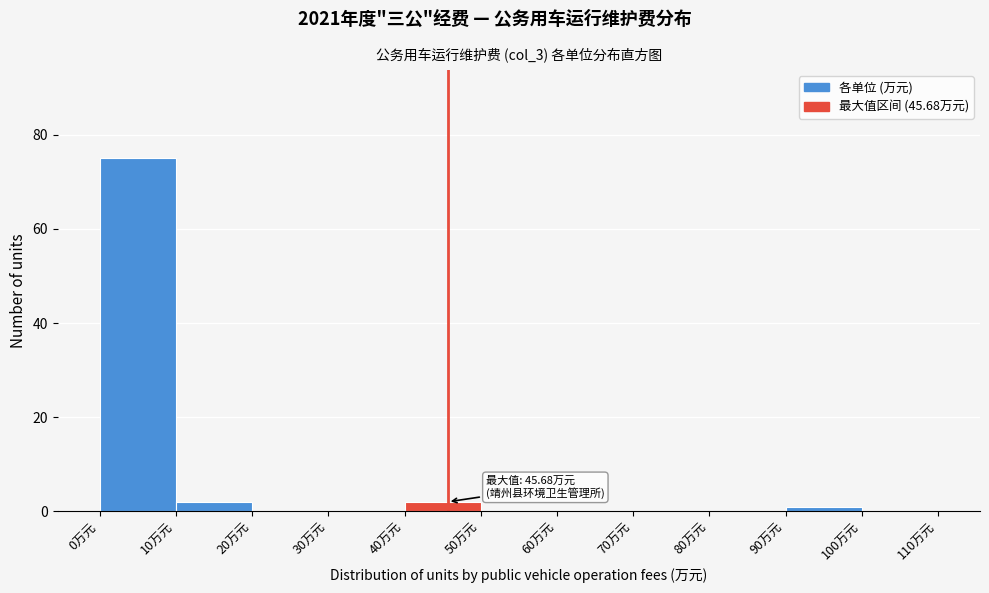

Over which range of the x-axis is the bar tallest?

0 to 10